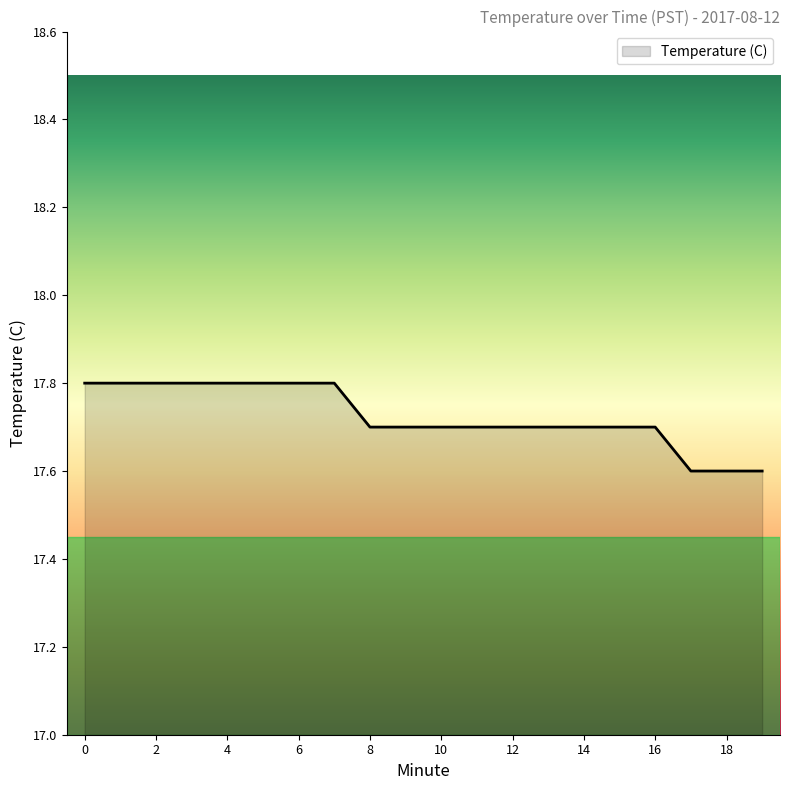

How many categories are shown in the chart?

20